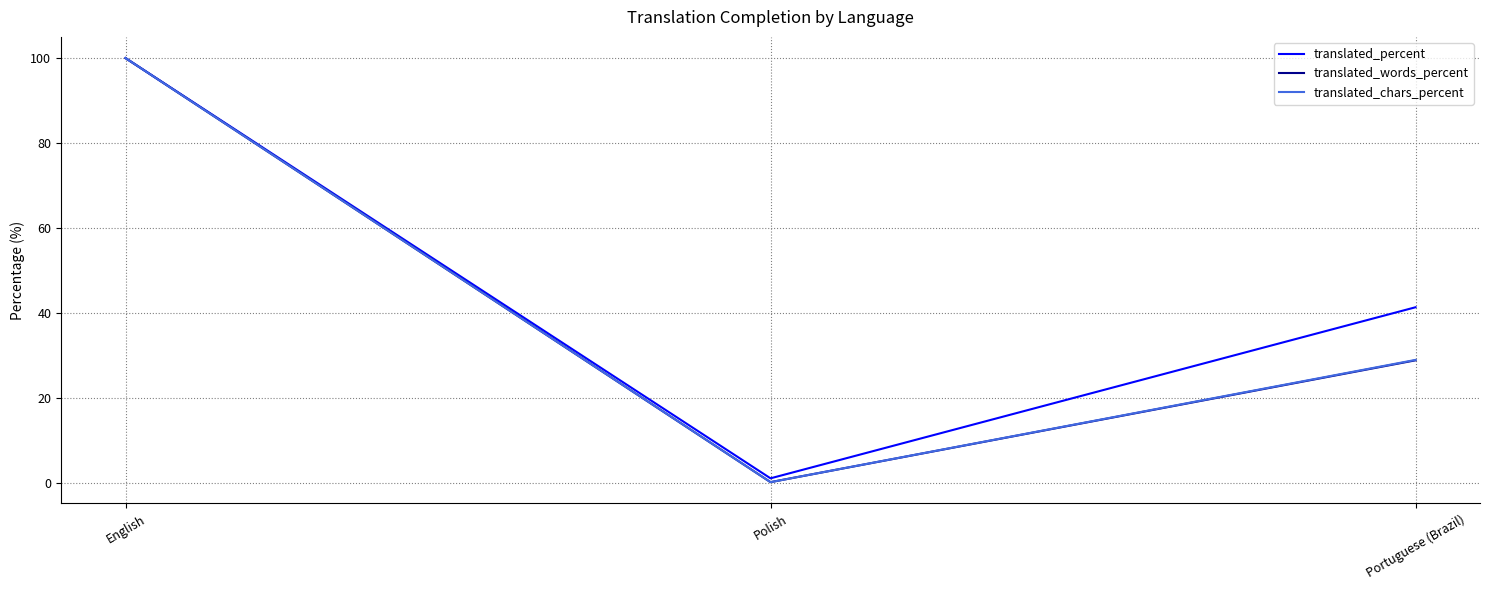

How many lines are shown in the chart?

3